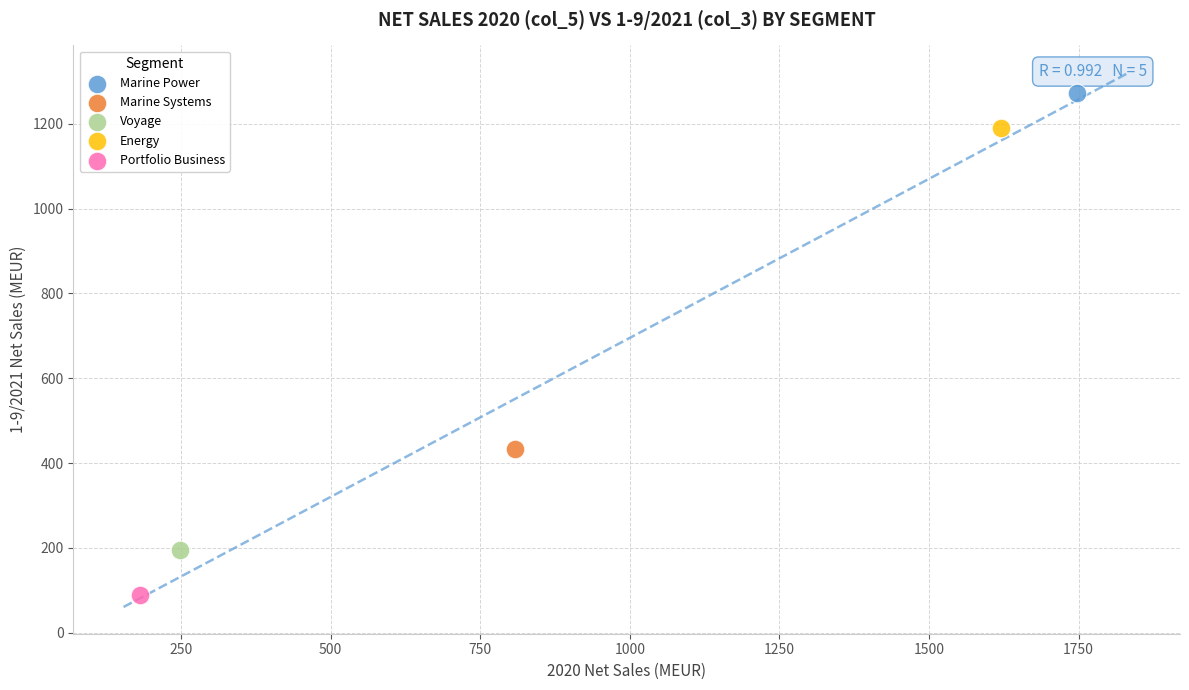

Which series reaches the minimum Y coordinate?

Portfolio Business